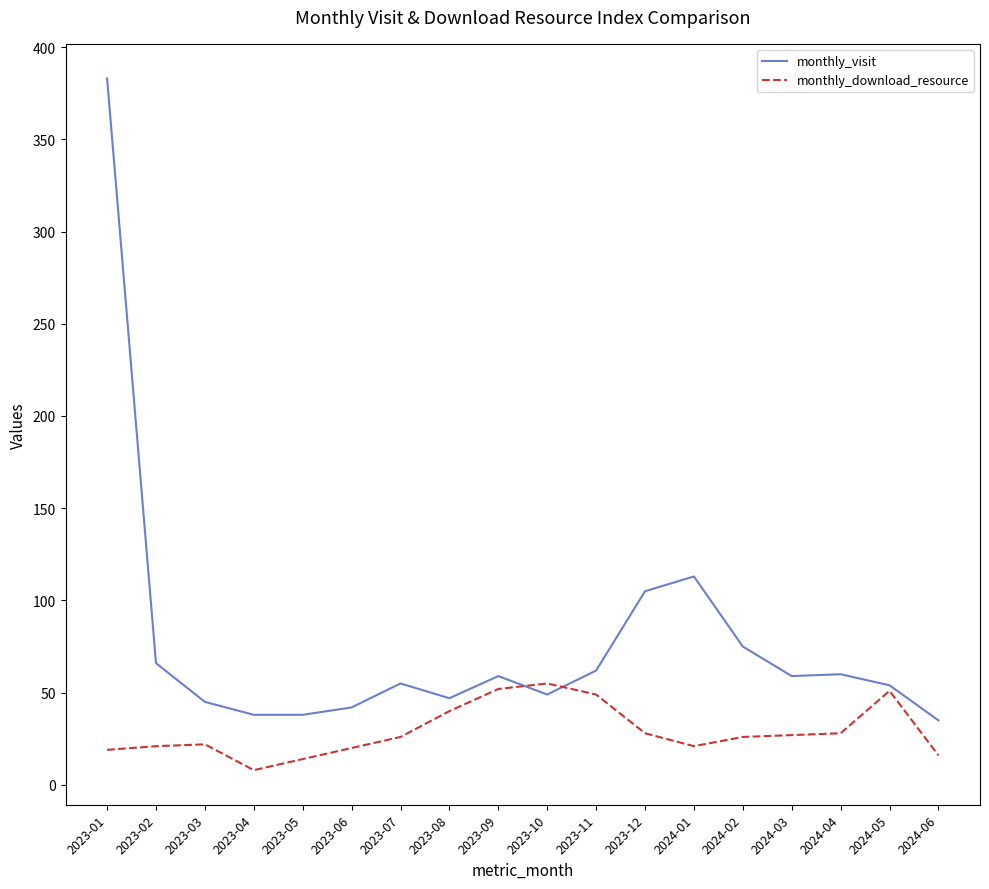

Rank the series by their maximum value, from highest to lowest.

monthly_visit, monthly_download_resource